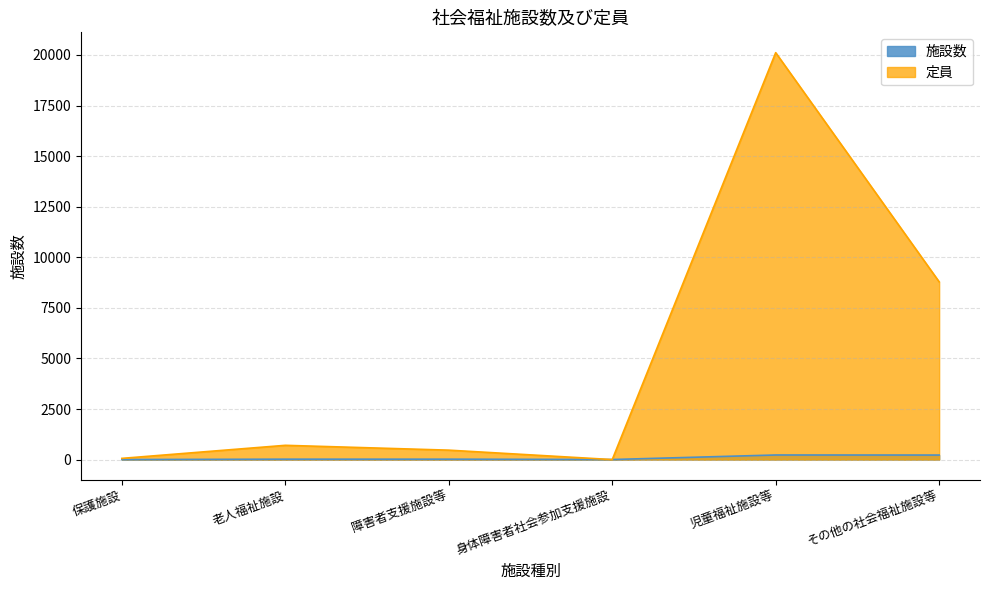

Which category has the lowest value in the 施設数 series?

保護施設